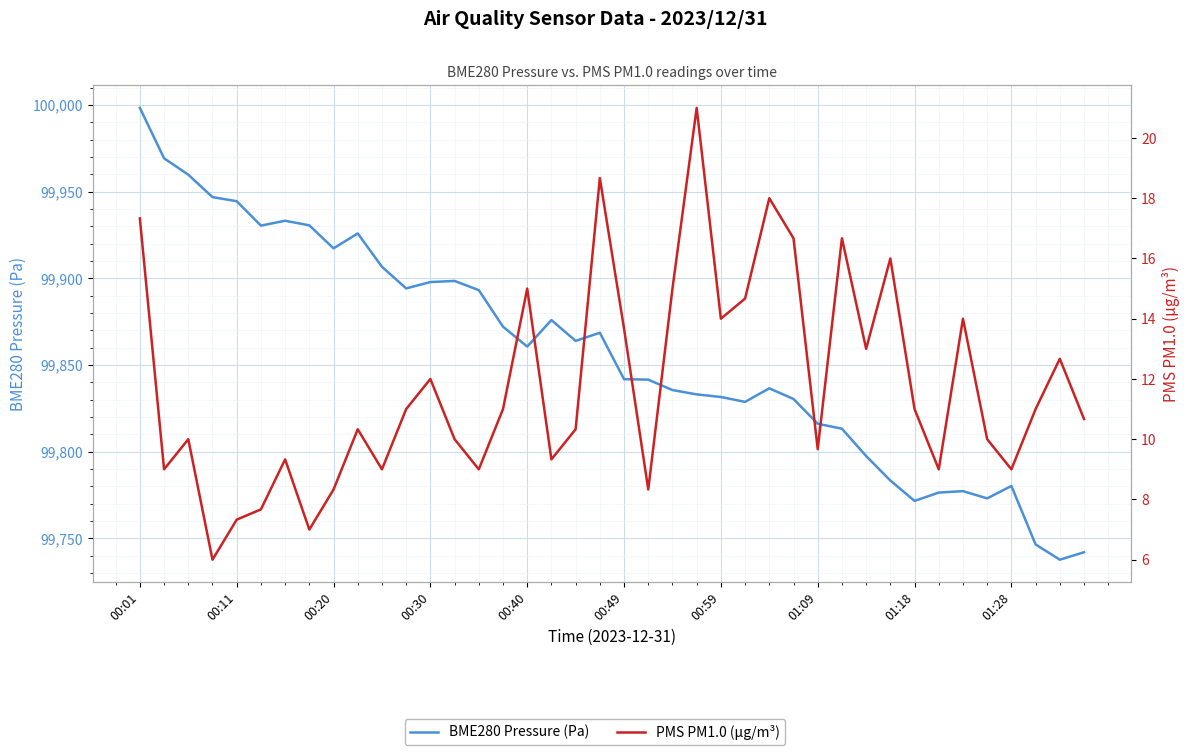

What are all the series names shown in the legend?

BME280 Pressure (Pa), PMS PM1.0 (µg/m³)